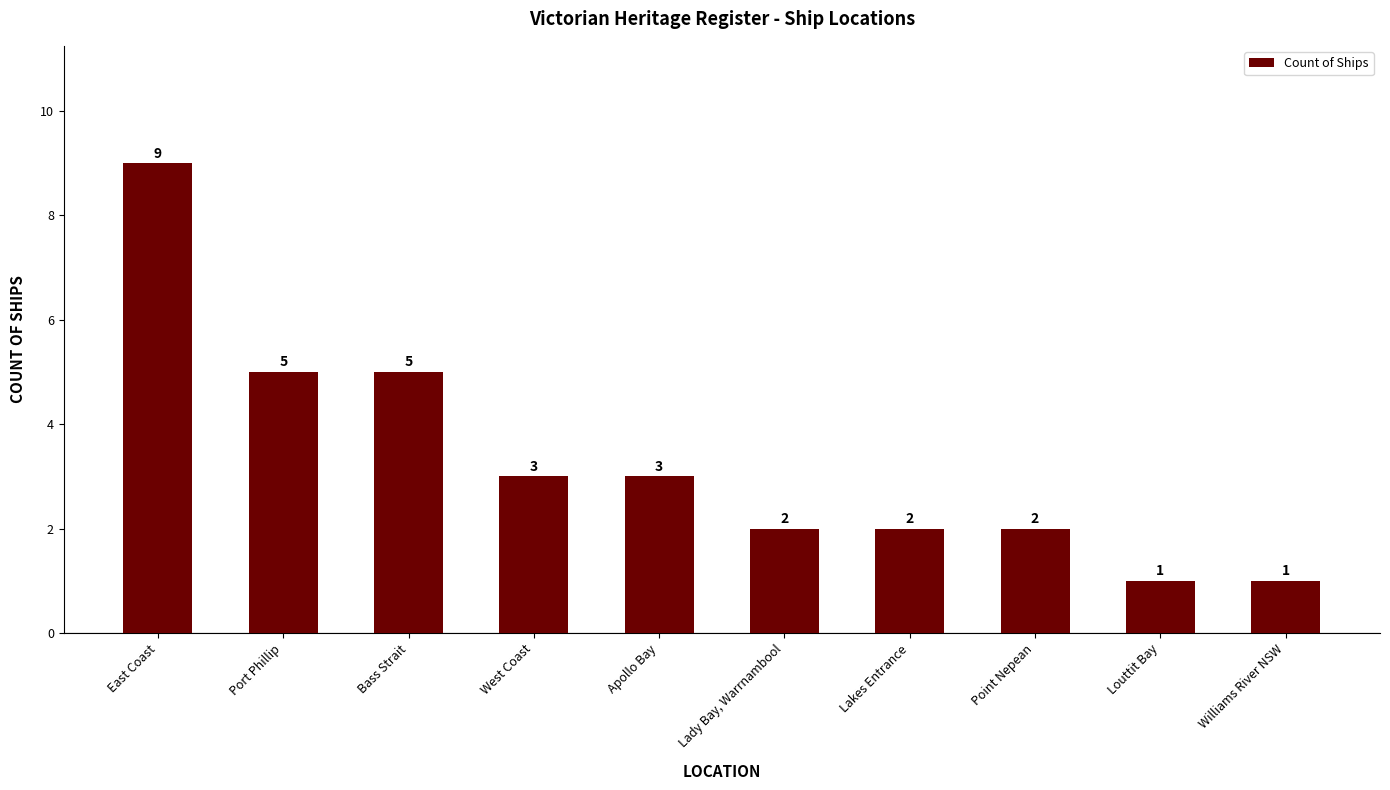

What is the label of the 4th bar from the left?

West Coast